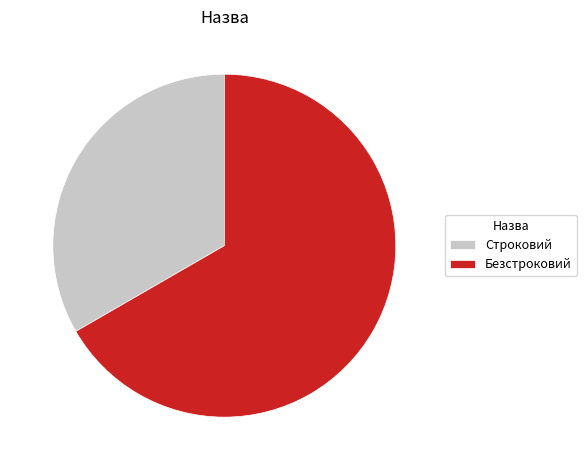

Is the sum of Строковий and Безстроковий greater than half?

Yes